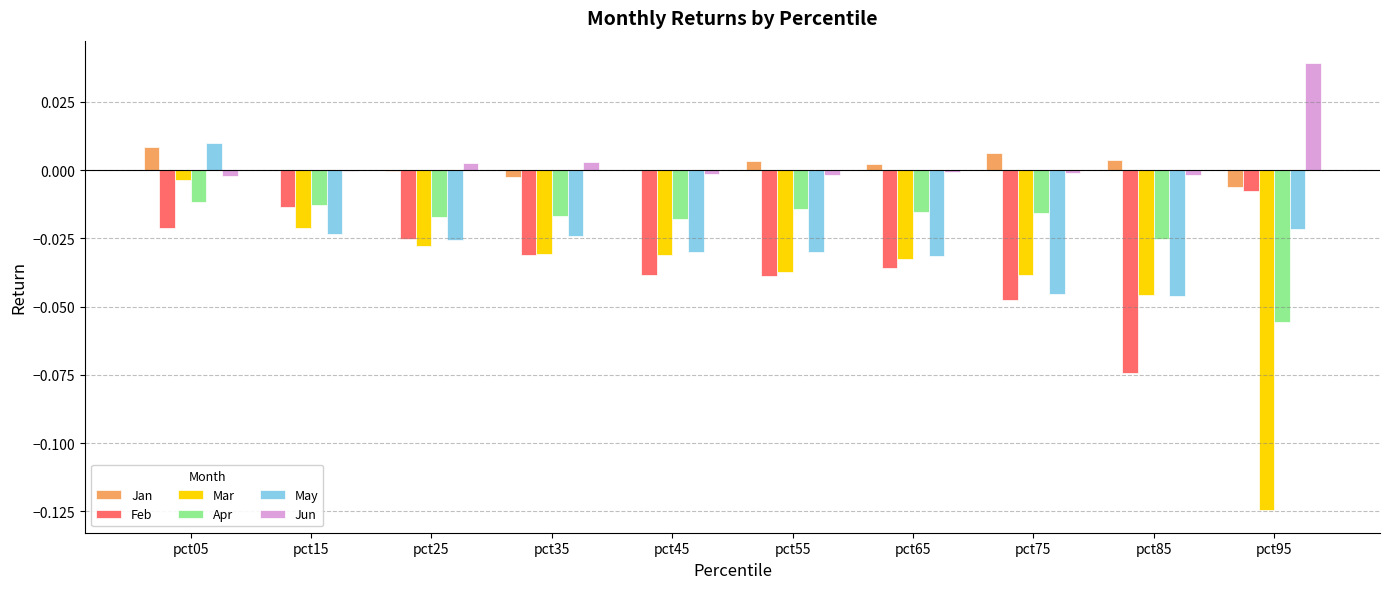

Is the value of Apr at pct85 greater than the value of Mar at pct95?

Yes